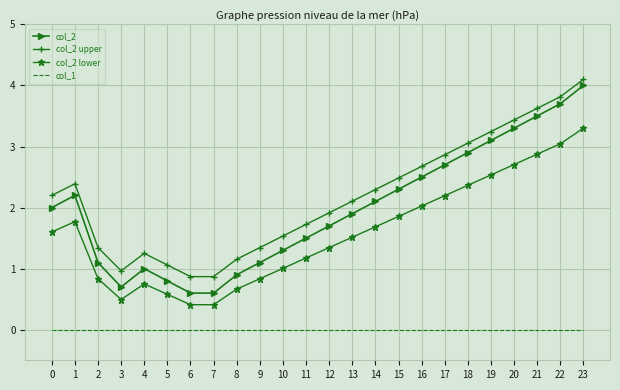

What is the greatest value displayed?

4.1